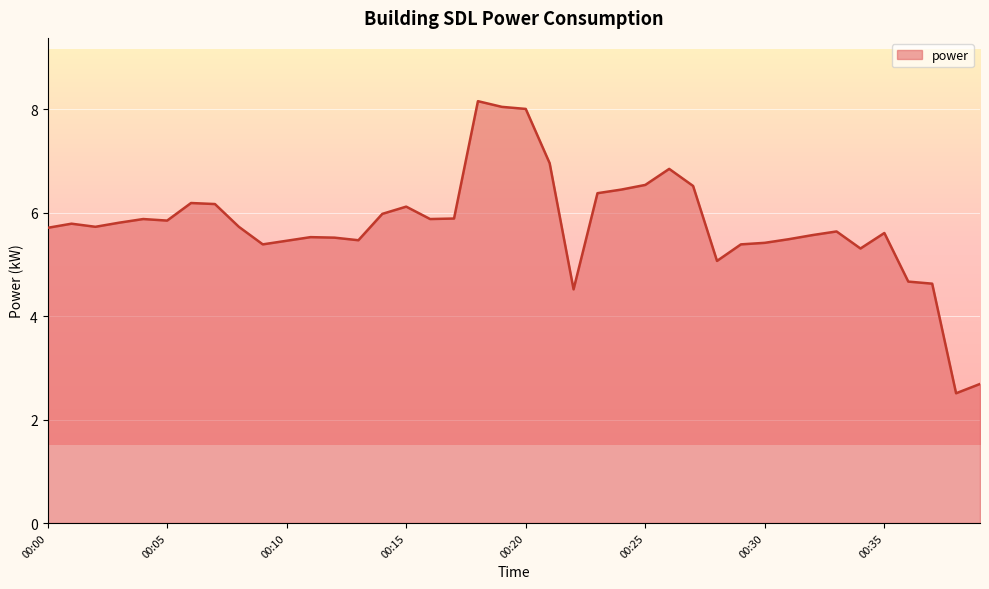

What is the smallest value displayed?

2.5